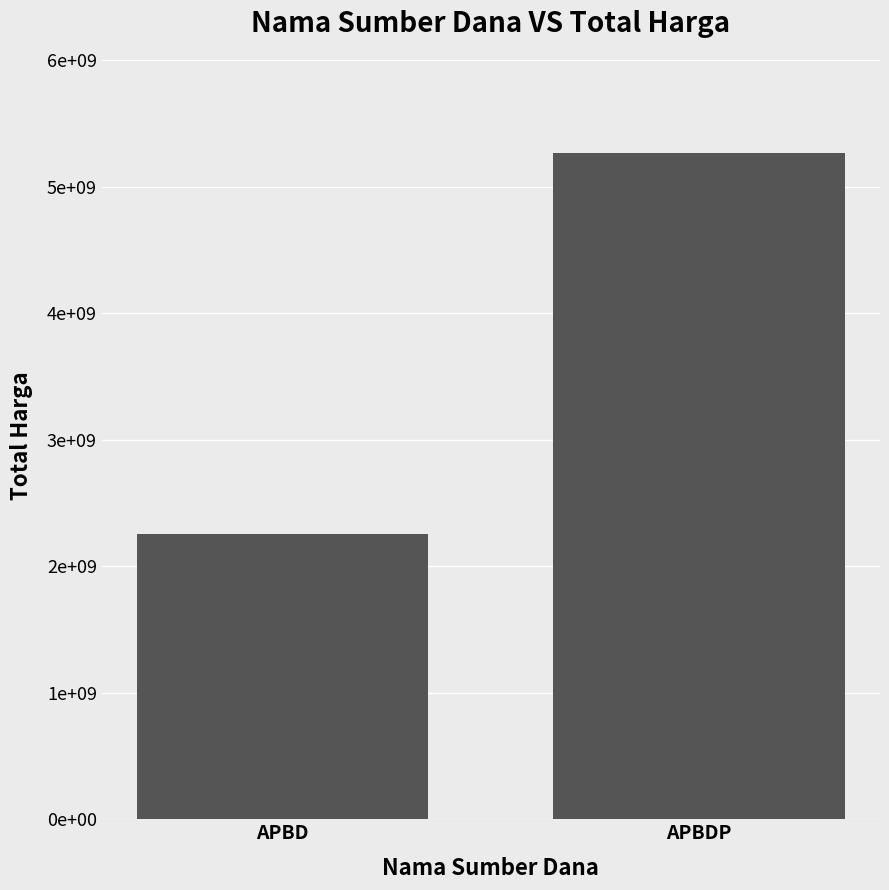

Does the chart contain any negative values?

No